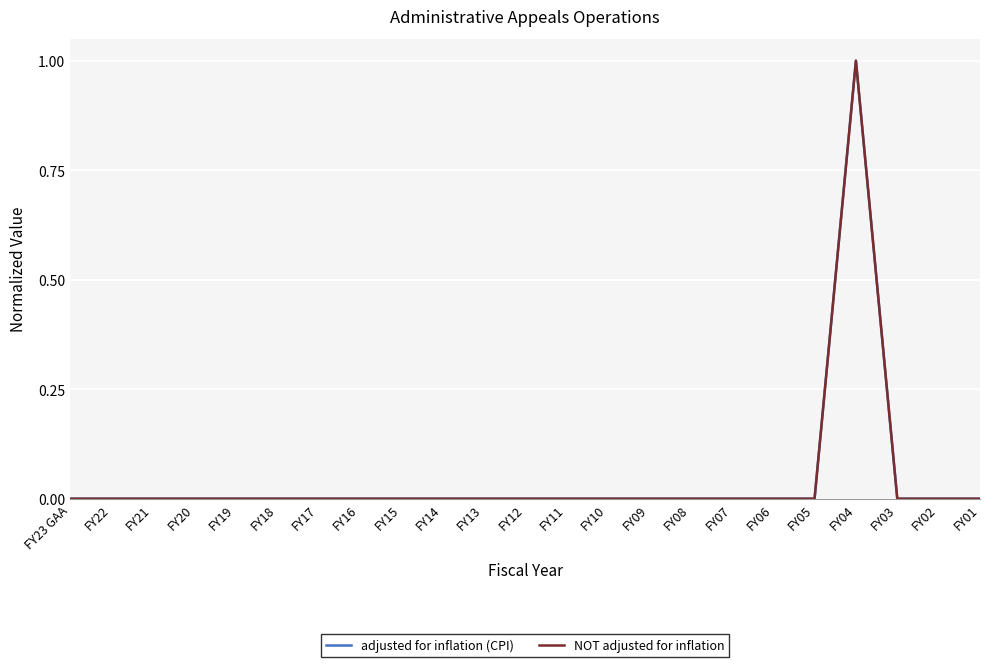

Is this an area chart (filled region under the line)?

No